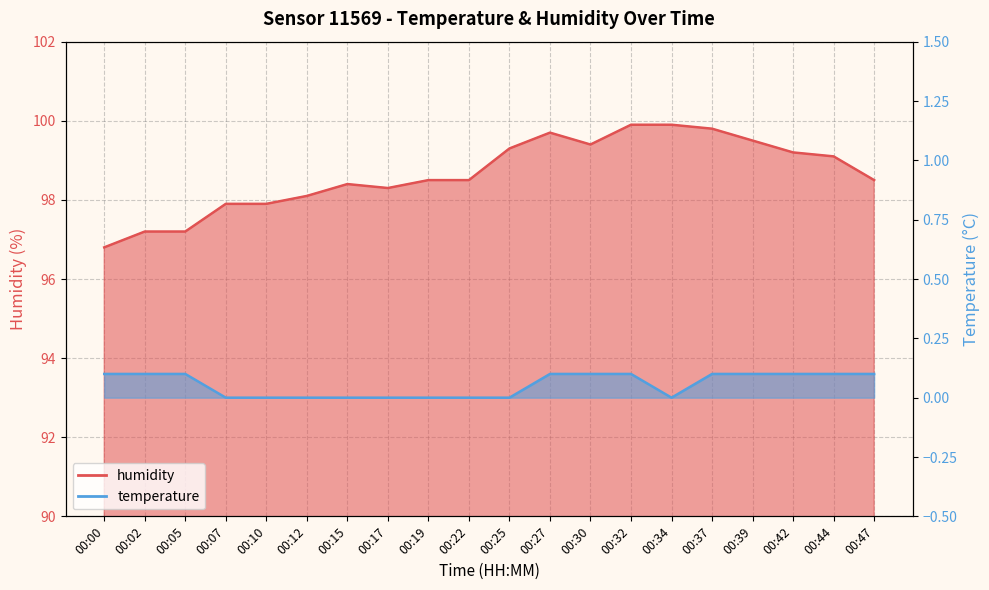

Reading left to right, transcribe all the data shown in this chart.

humidity: 96.8	97.2	97.2	97.9	97.9	98.1	98.4	98.3	98.5	98.5	99.3	99.7	99.4	99.9	99.9	99.8	99.5	99.2	99.1	98.5
temperature: 0.1	0.1	0.1	0.0	0.0	0.0	0.0	0.0	0.0	0.0	0.0	0.1	0.1	0.1	0.0	0.1	0.1	0.1	0.1	0.1